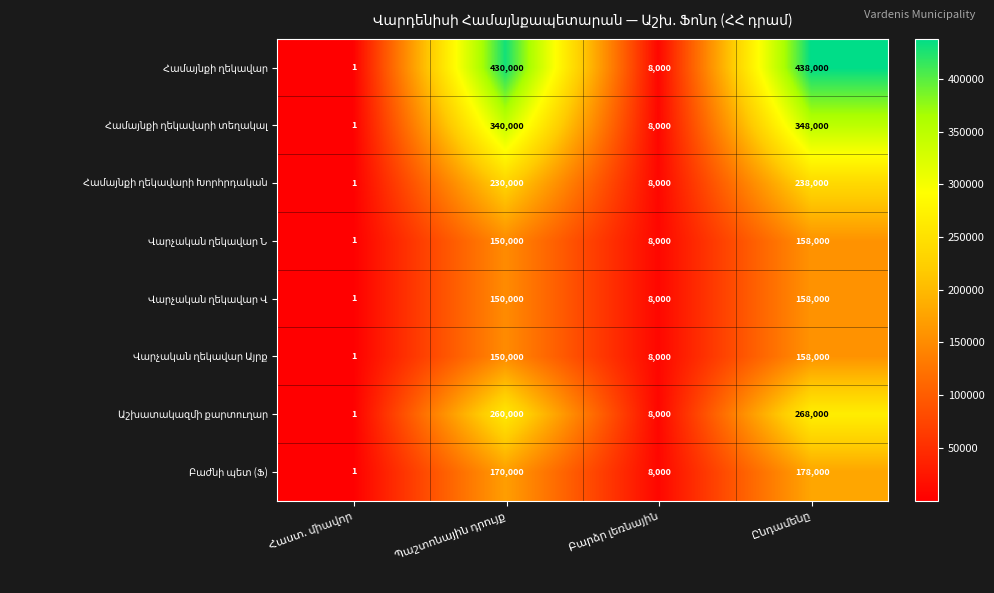

How many series are shown in this chart?

8